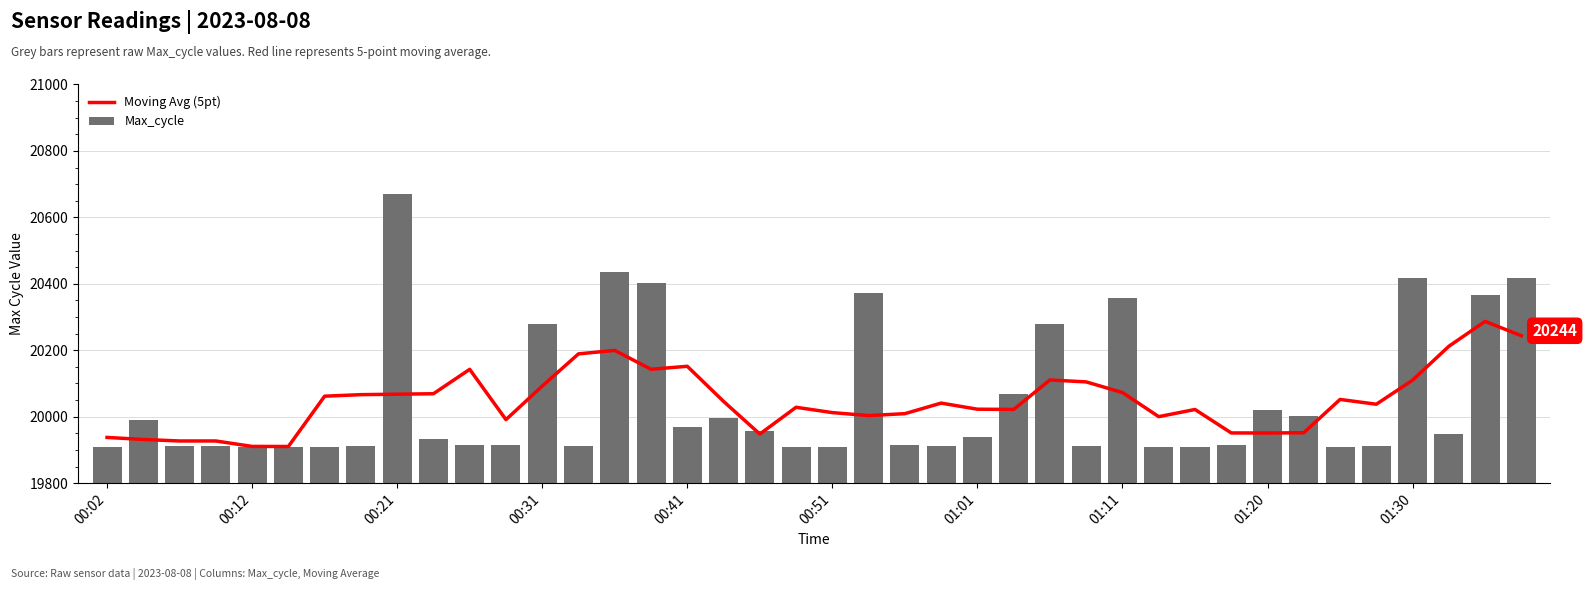

How many values in the Moving Avg (5pt) series exceed 20041?

19